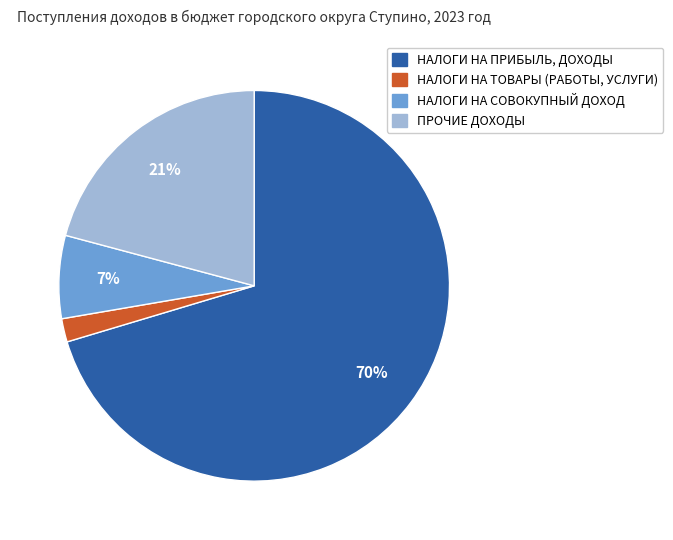

Do ПРОЧИЕ ДОХОДЫ and НАЛОГИ НА ПРИБЫЛЬ, ДОХОДЫ together represent more than half of the pie?

Yes